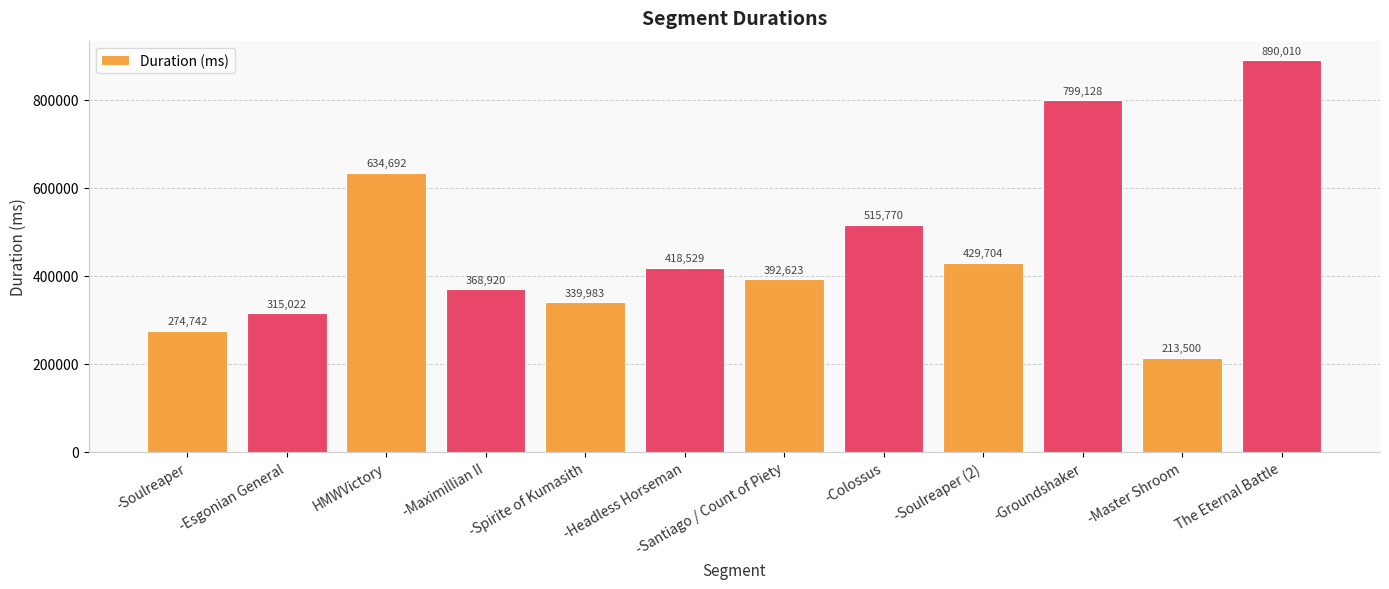

What is the difference between the second highest and second lowest values?

524386